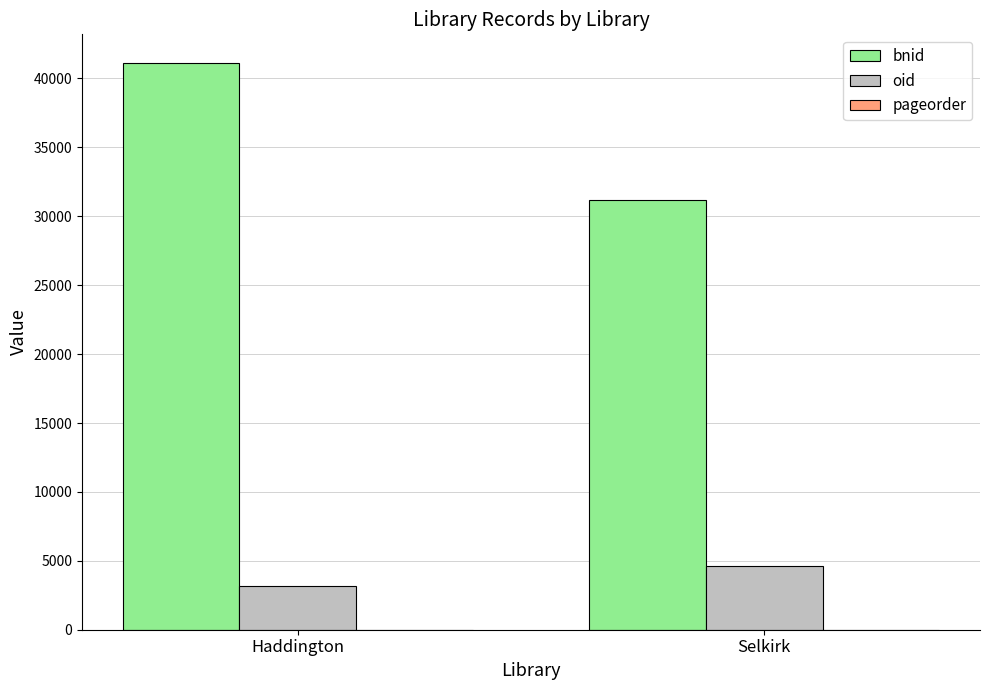

What is the sum of all oid values?

7804